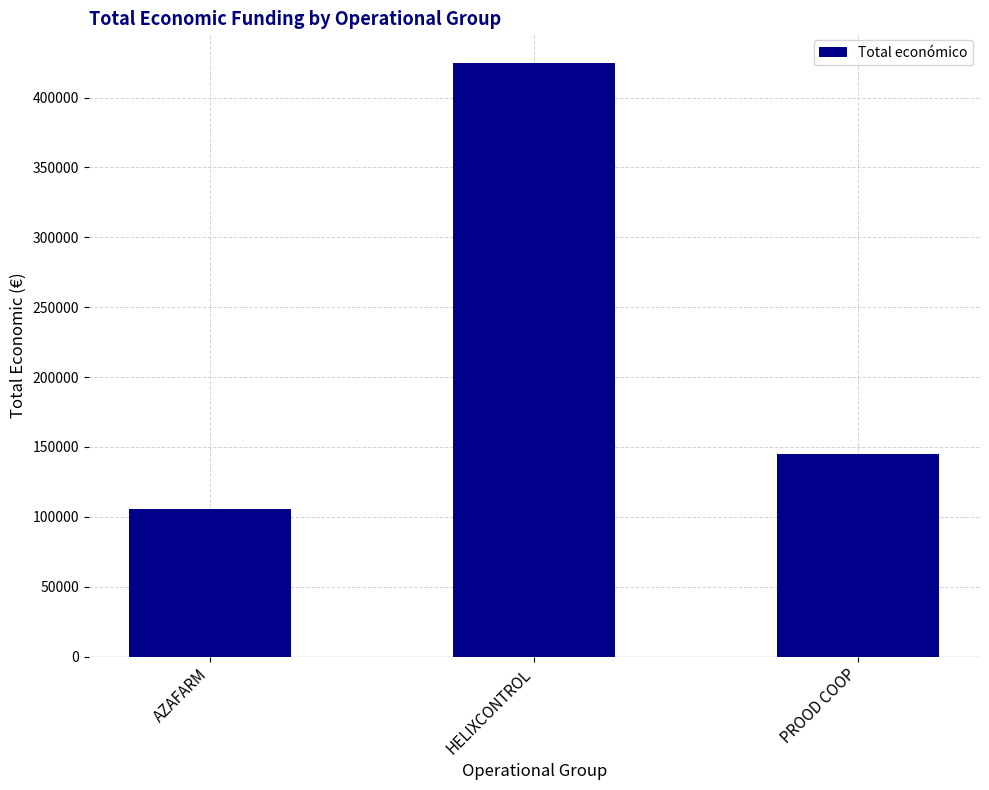

What is the value of the 3rd bar from the left?

145000